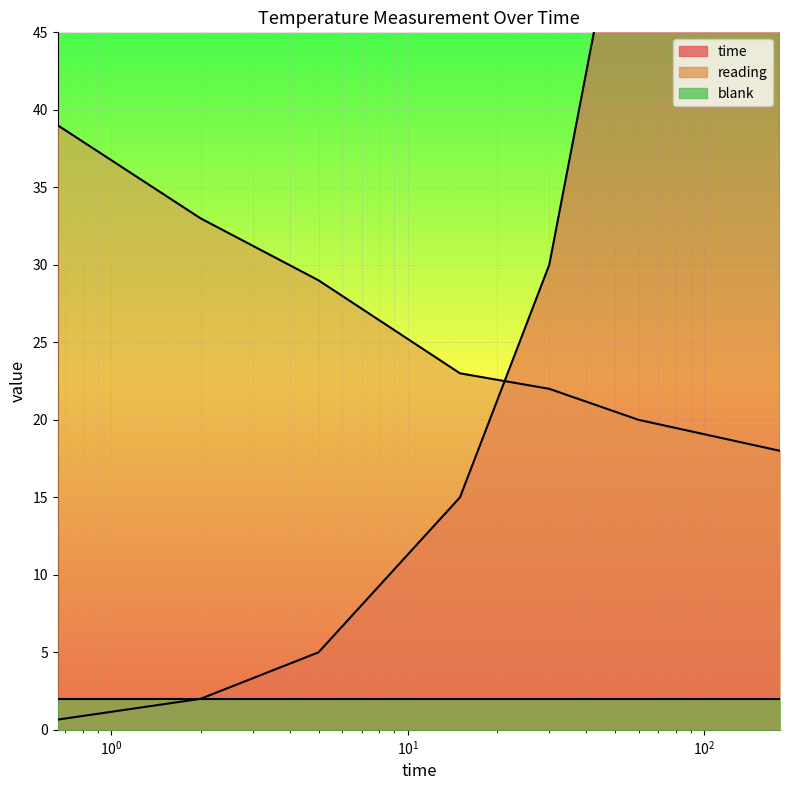

How many data points does each series have?

7